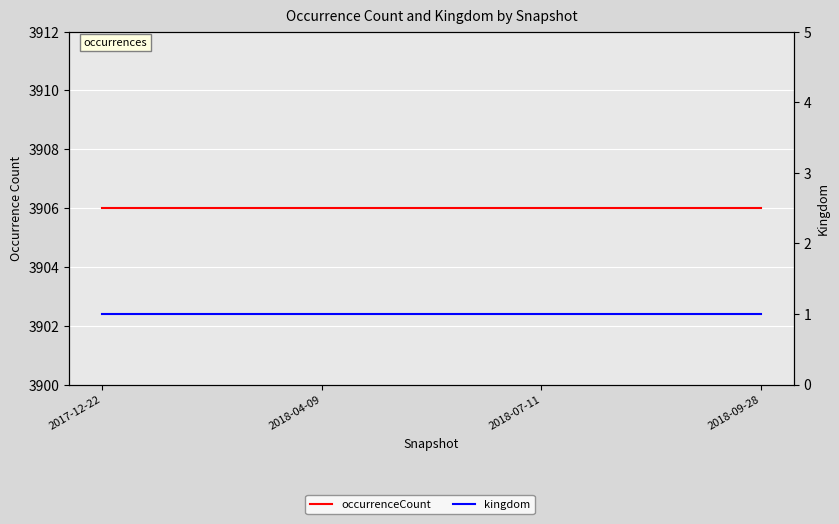

What is the difference between the highest and lowest values at 2018-07-11?

3905